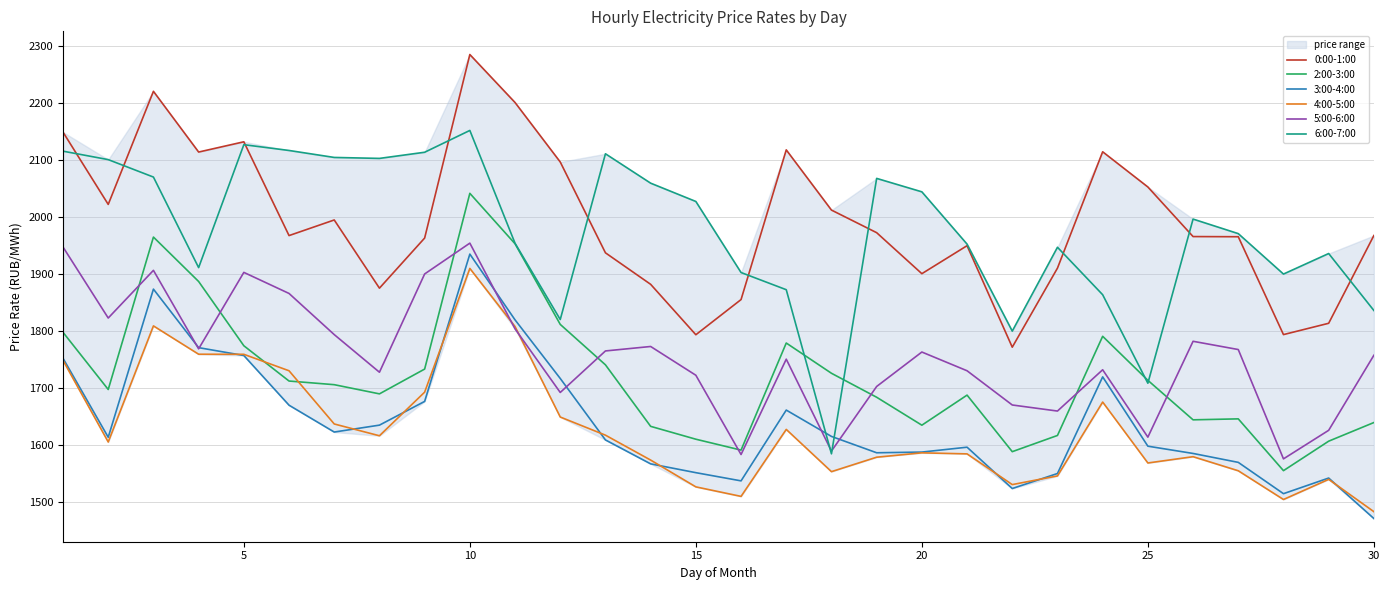

What is the highest value of the 0:00-1:00 series?

2285.2